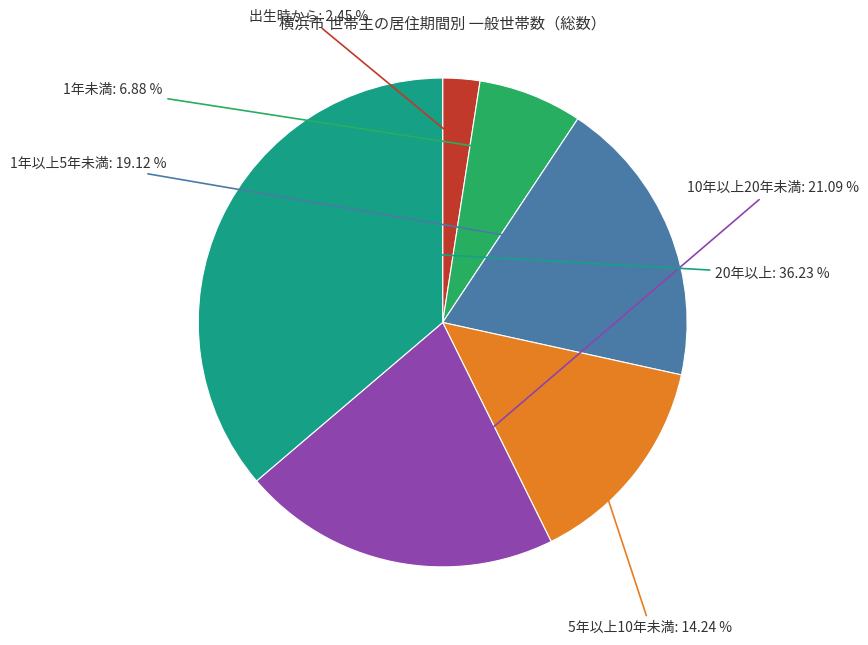

Is 20年以上 the majority of the pie?

No